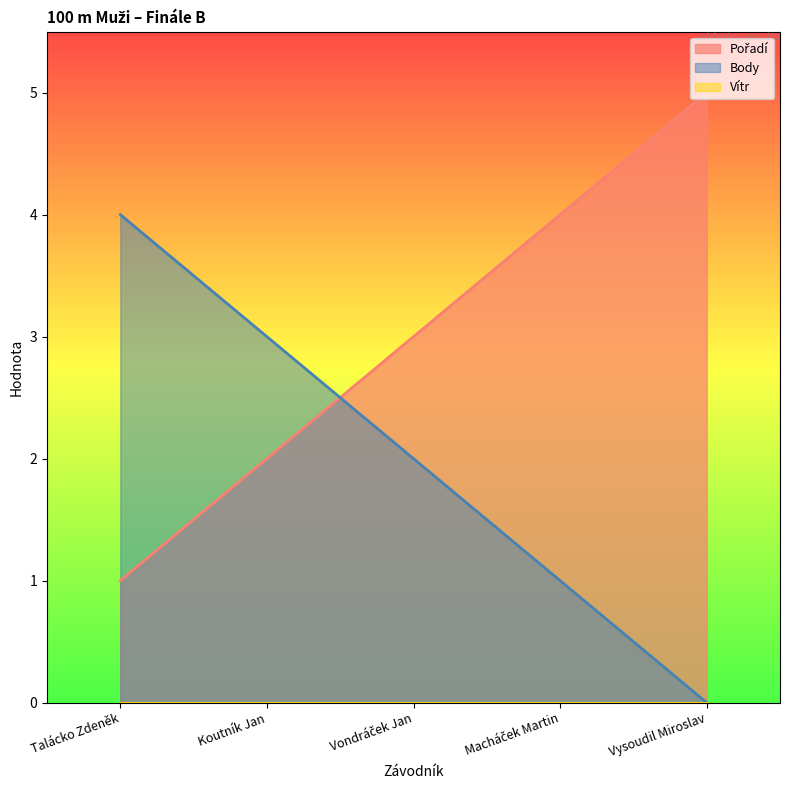

Reading left to right, what are all the values shown in this chart?

Pořadí: Talácko Zdeněk=1	Koutník Jan=2	Vondráček Jan=3	Macháček Martin=4	Vysoudil Miroslav=5
Body: Talácko Zdeněk=4	Koutník Jan=3	Vondráček Jan=2	Macháček Martin=1	Vysoudil Miroslav=0